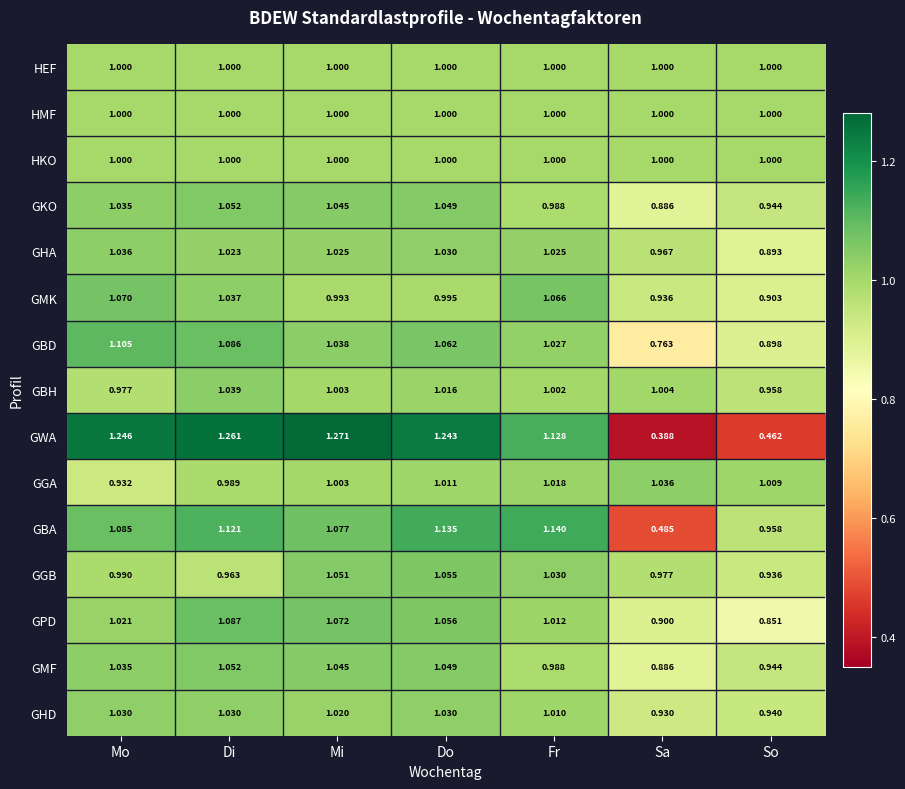

Which series has the largest total across all categories?

GGB